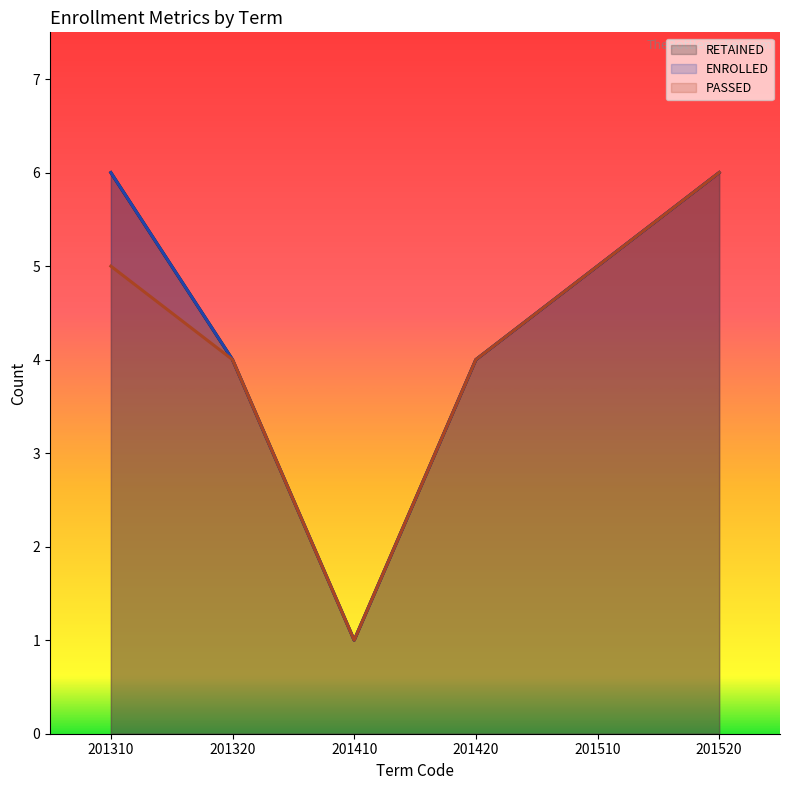

True or false: PASSED and ENROLLED intersect in this chart.

False